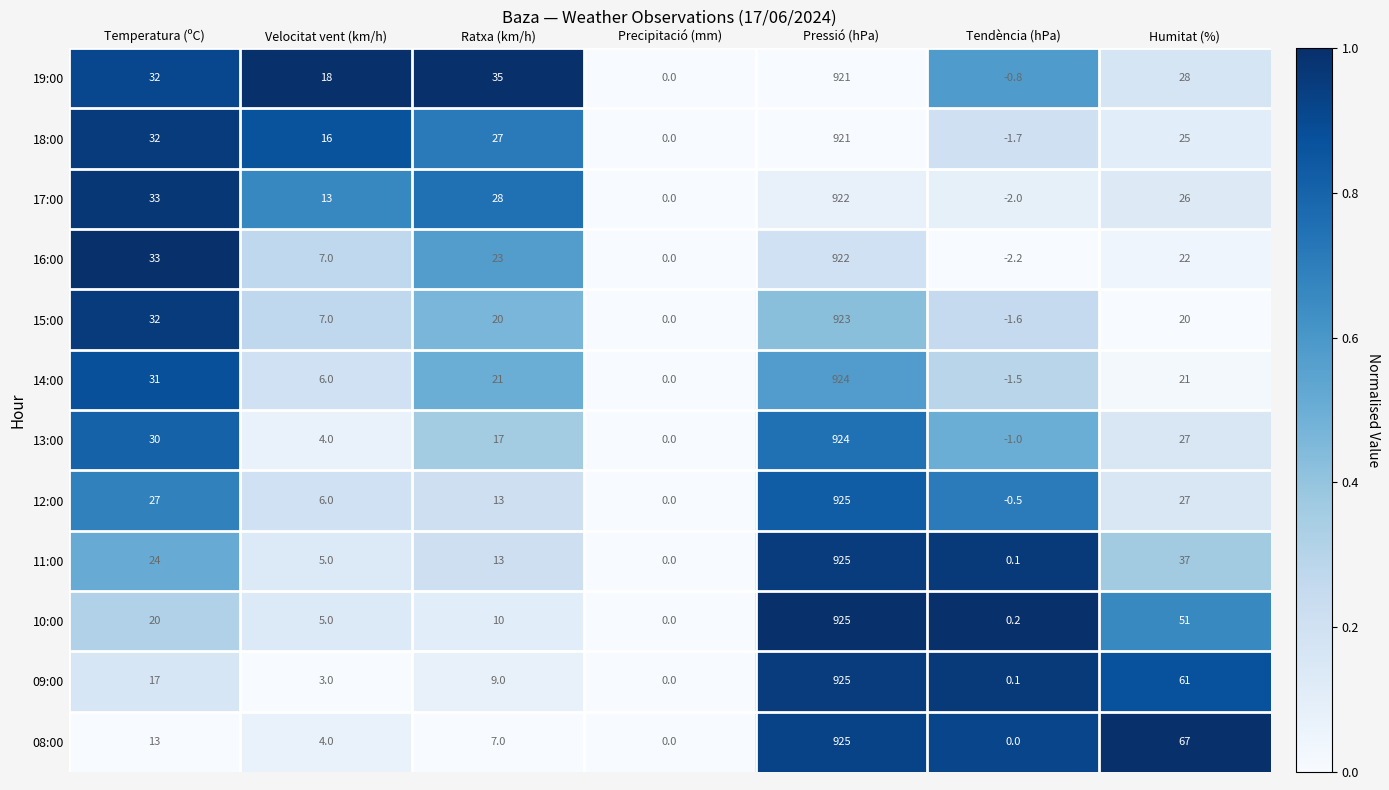

What is the sum of the 12:00 values at Pressió (hPa) and Velocitat vent (km/h)?

931.0